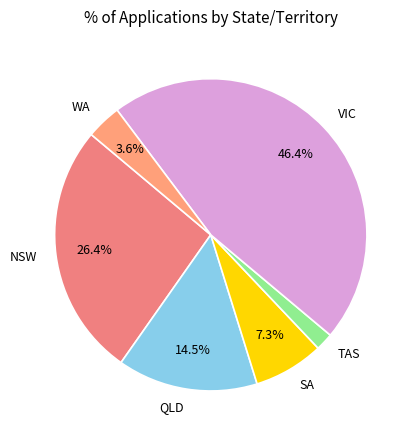

Between QLD and WA, which is larger?

QLD